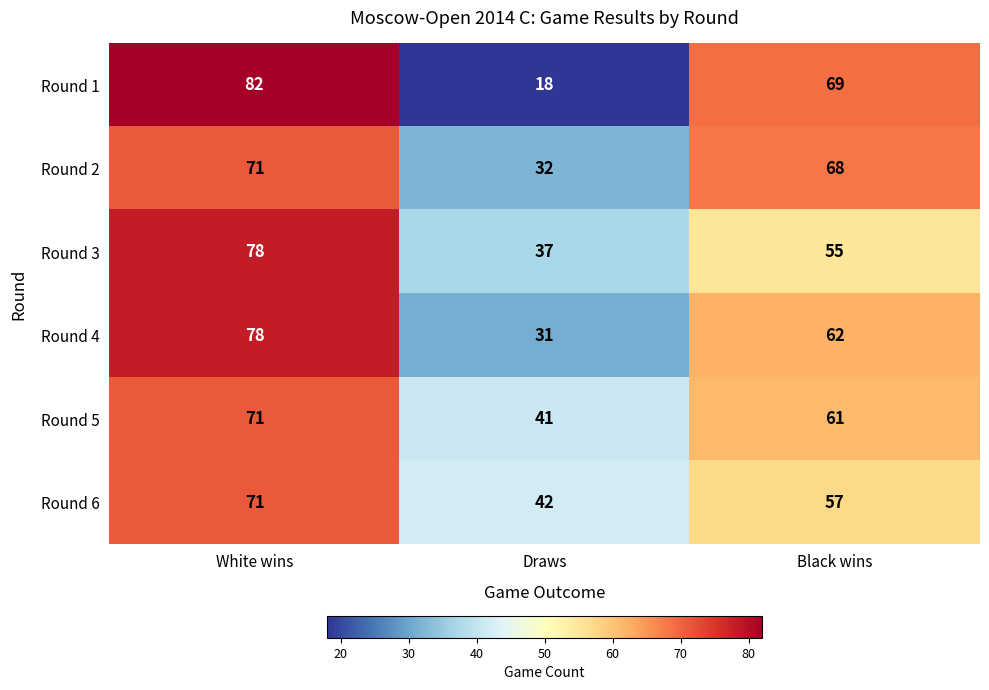

At which category is the sum across all series the highest?

White wins